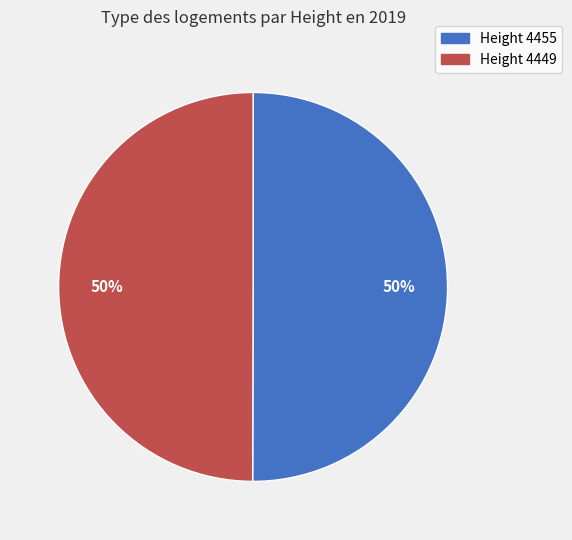

What is the ratio of the value at Height 4449 to the value at Height 4455?

1.0